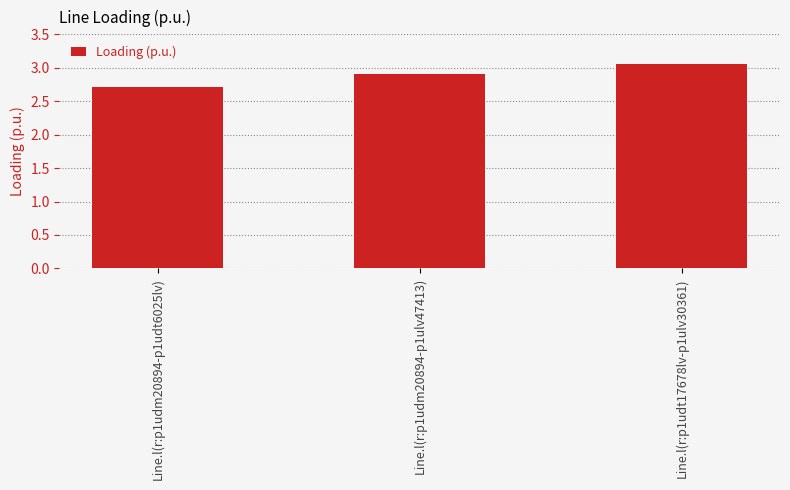

Which label corresponds to the smallest value in the chart?

Line.l(r:p1udm20894-p1udt6025lv)